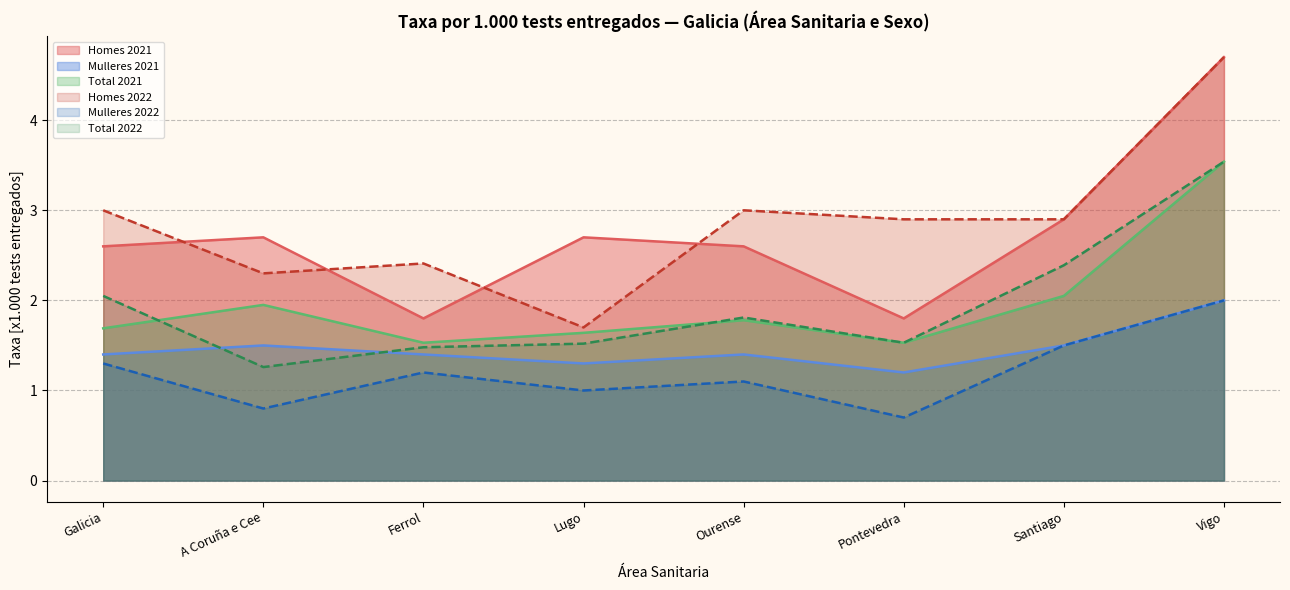

The value of Mulleres 2022 at Vigo is 3.2. True or false?

False